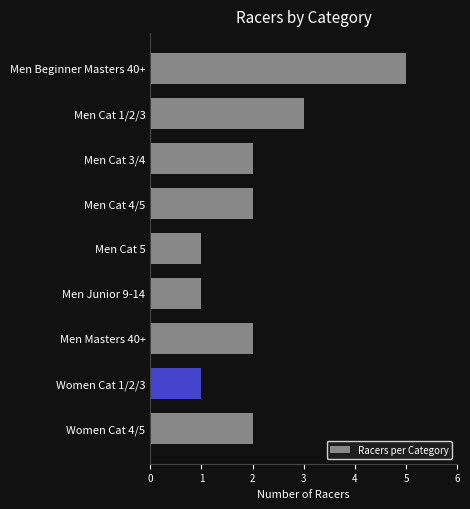

How many bars are there in total?

9